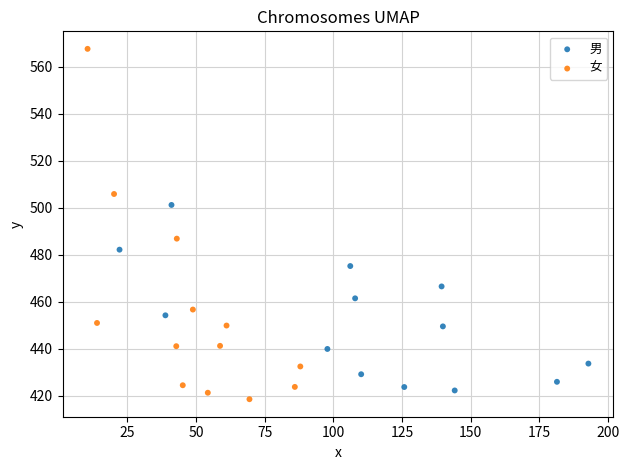

Which series has the widest spread of Y values?

女